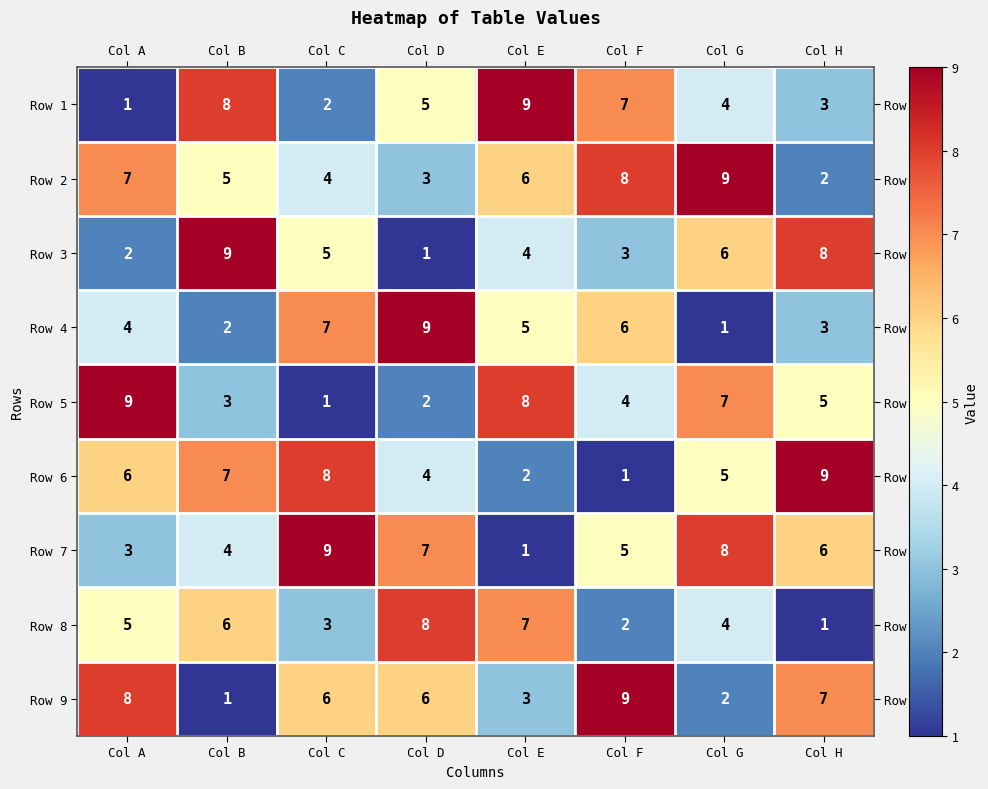

What is the difference between the Row 1 values at Col C and Col E?

7